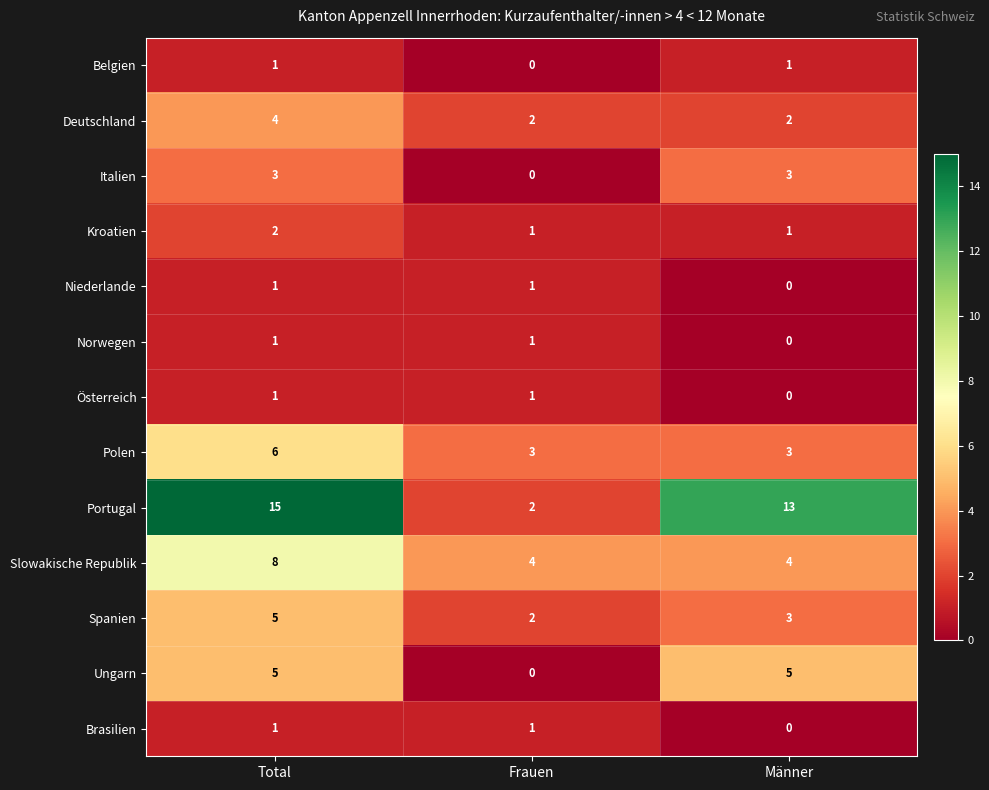

The value of Portugal at Frauen is 2. True or false?

True